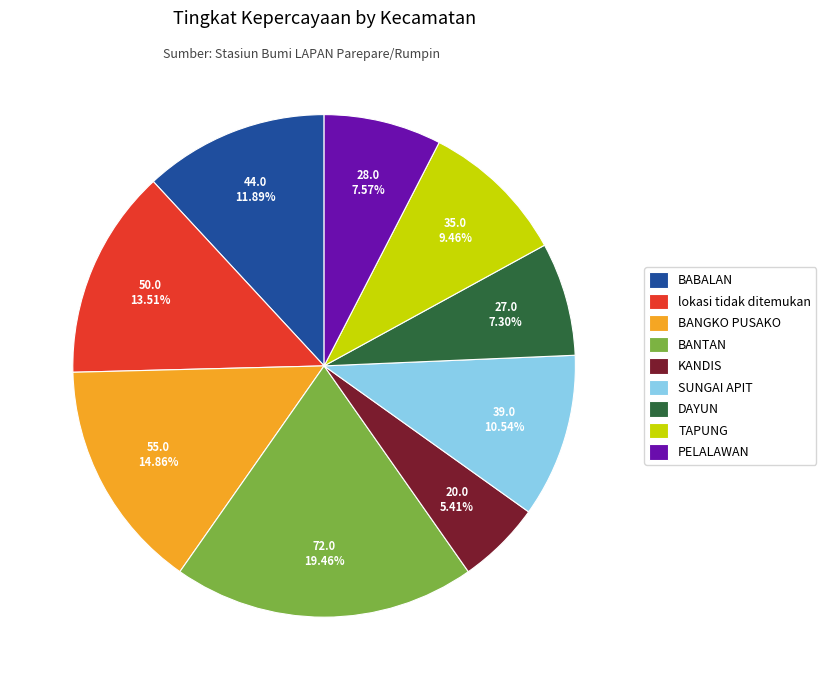

Is the sum of BANTAN and DAYUN greater than half?

No